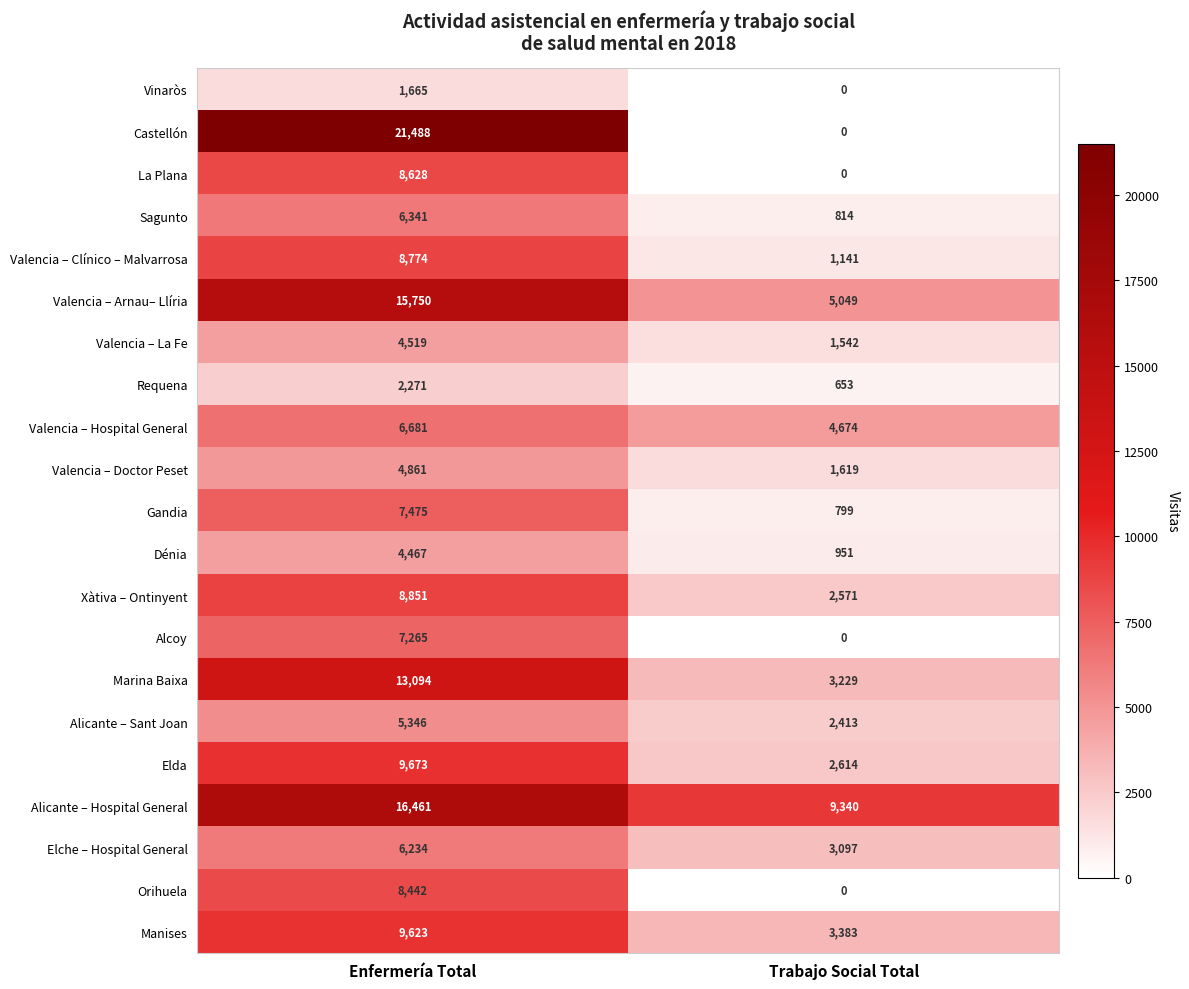

Which category has the lowest value across all series?

Trabajo Social Total